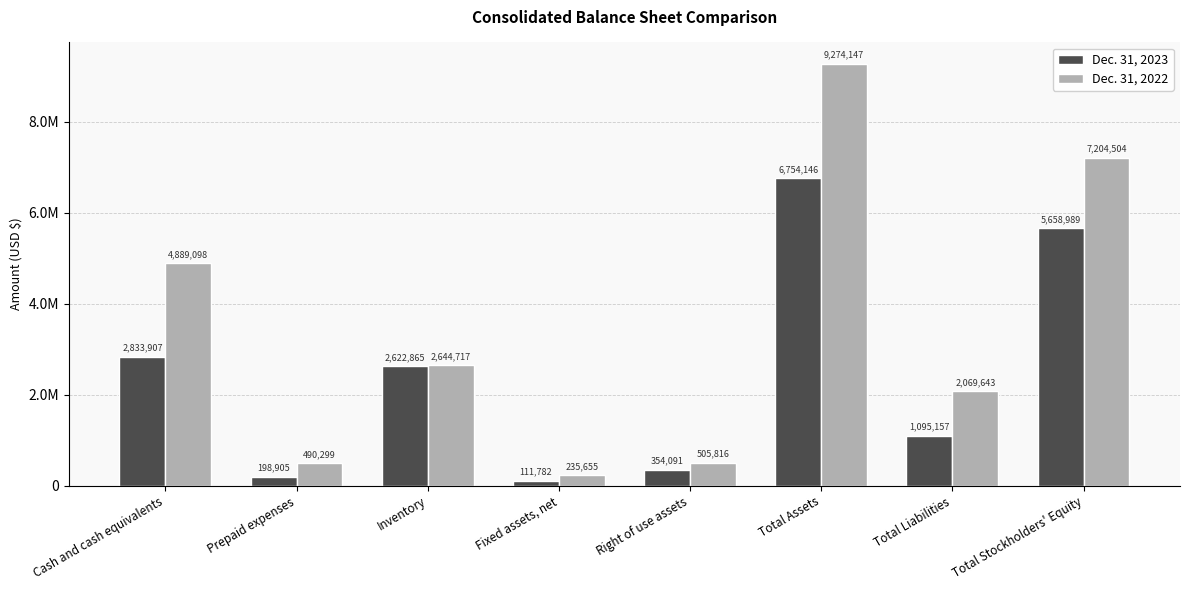

At Prepaid expenses, list the series in order from largest to smallest.

Dec. 31, 2022, Dec. 31, 2023